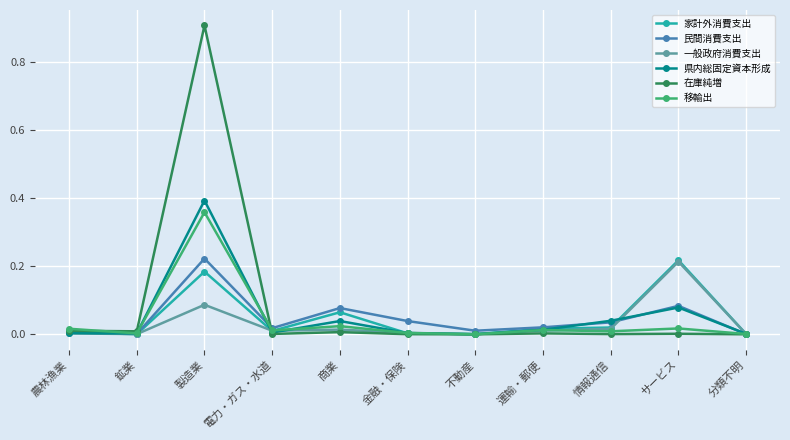

What is the maximum value for 在庫純増?

0.9